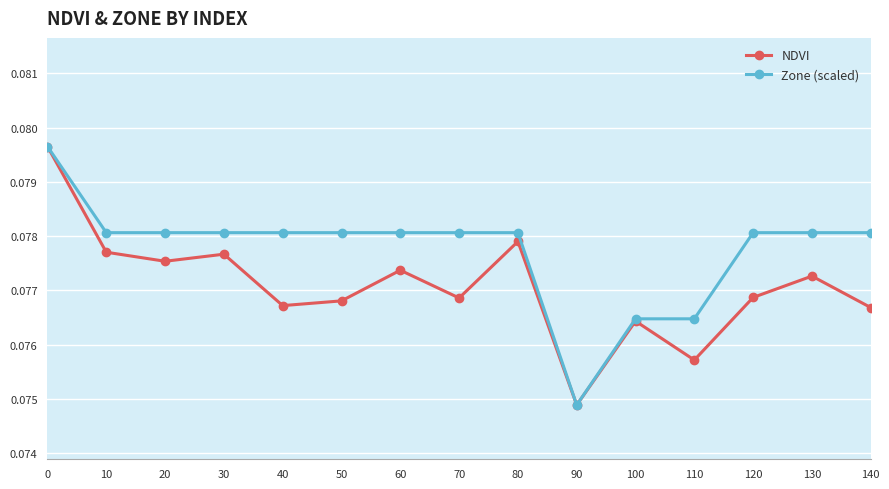

Does the chart have visible grid lines?

Yes